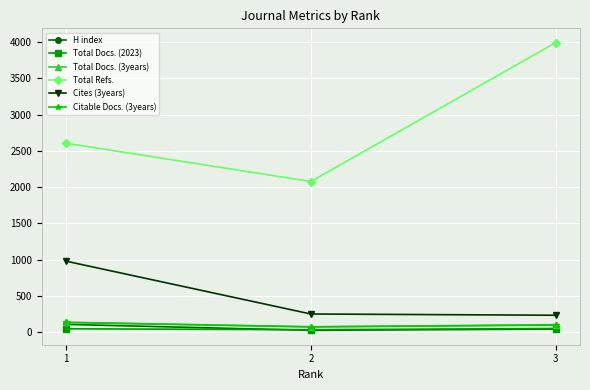

Which category has the highest value across all series?

3